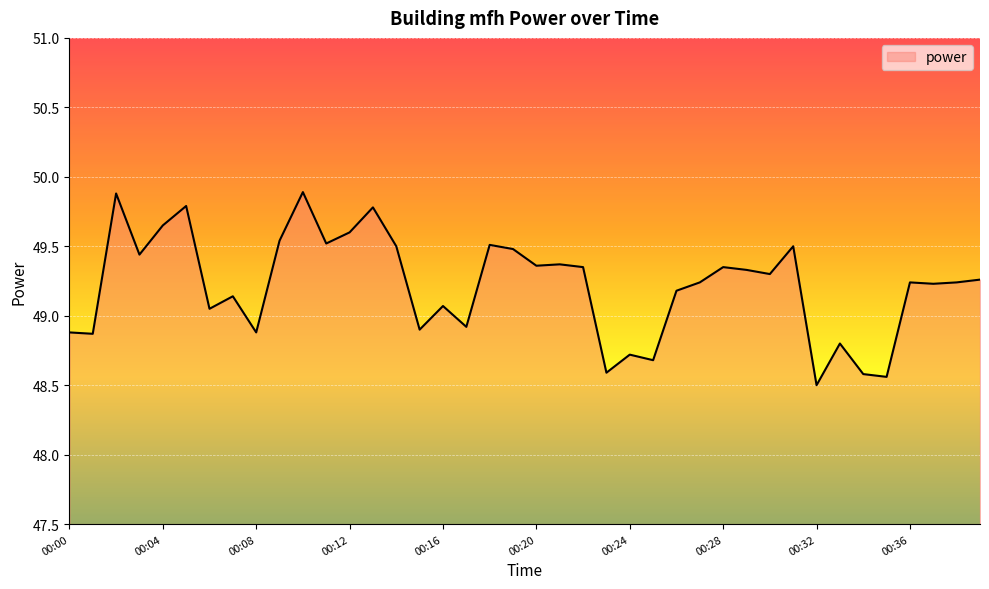

What is the minimum value shown in the chart?

48.5